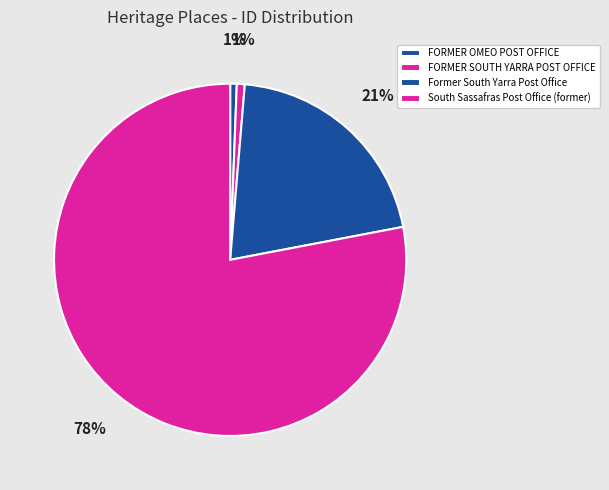

Which category accounts for the majority?

South Sassafras Post Office (former)